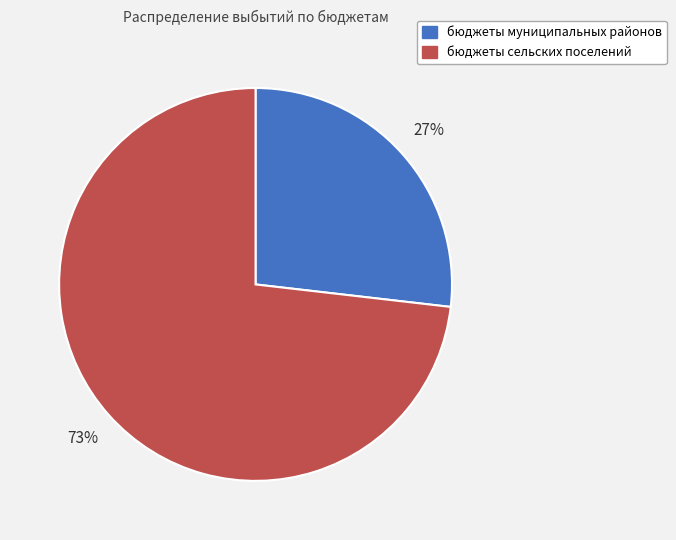

Does бюджеты сельских поселений account for over 50% of the chart?

Yes